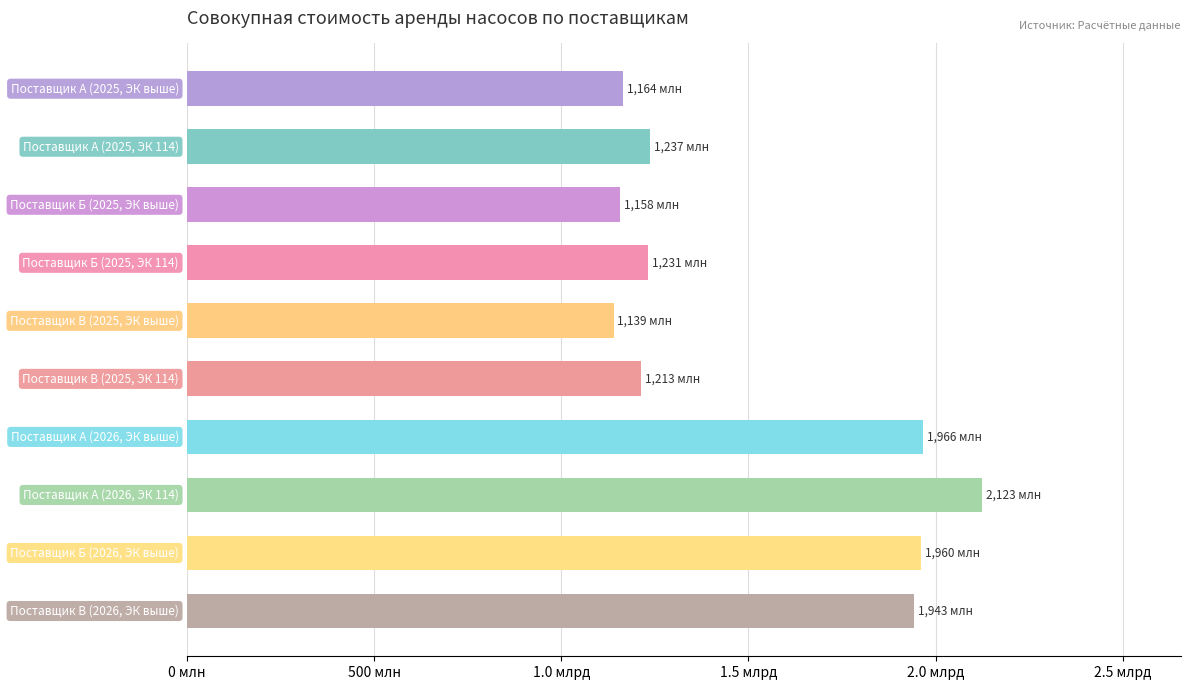

Are the bars horizontal?

Yes